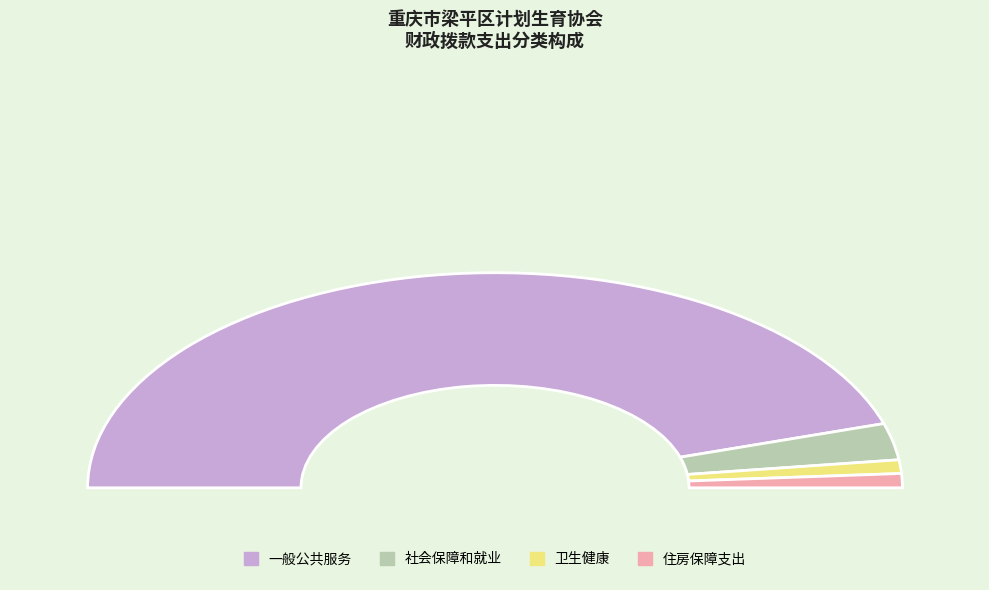

Rank the categories by value from highest to lowest.

一般公共服务, 社会保障和就业, 住房保障支出, 卫生健康